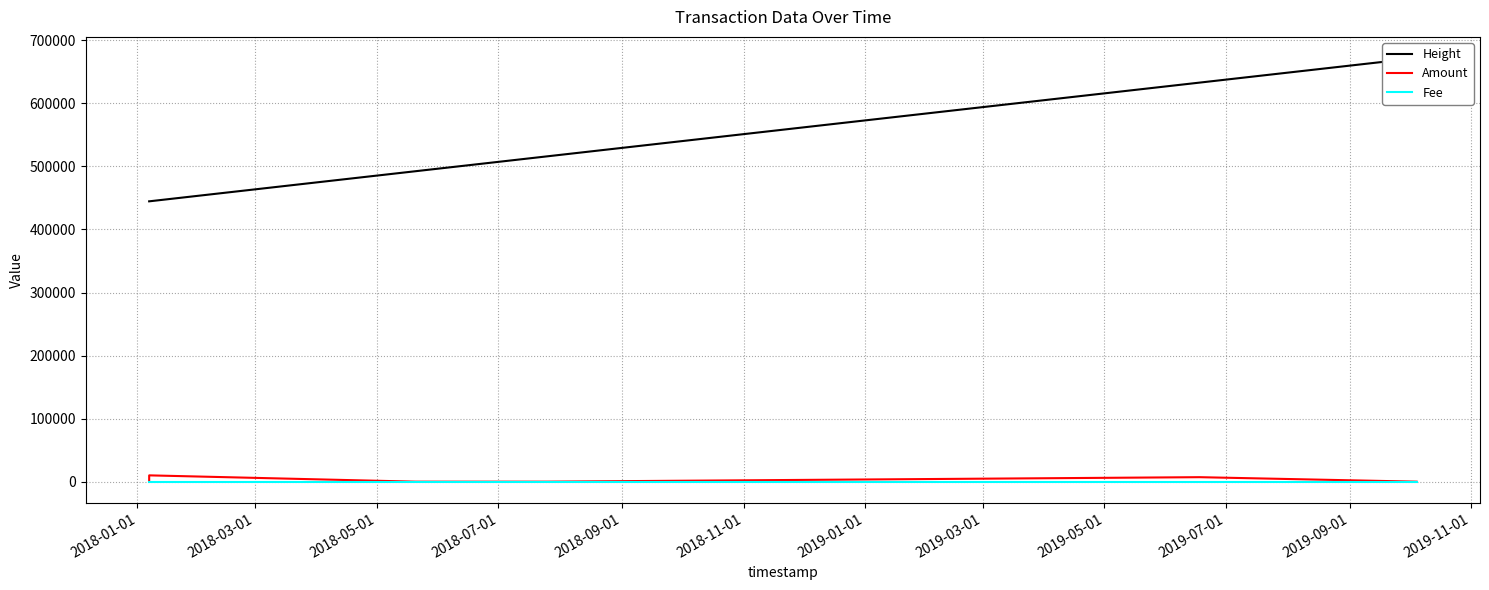

True or false: Fee and Height cross at least once.

False